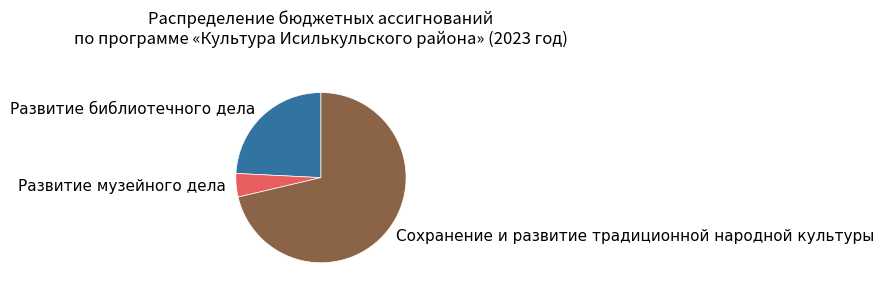

Does Развитие музейного дела account for over 50% of the chart?

No